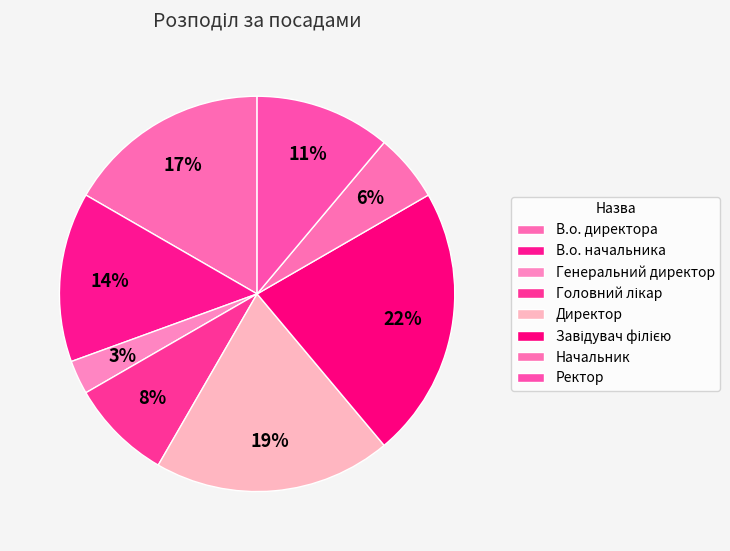

True or false: В.о. начальника accounts for 3% of the total.

False